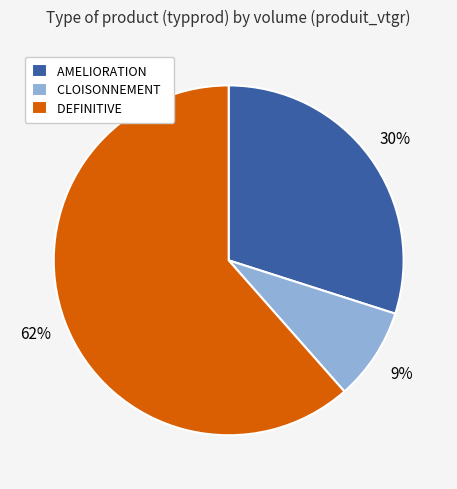

Which slice is the smallest?

CLOISONNEMENT